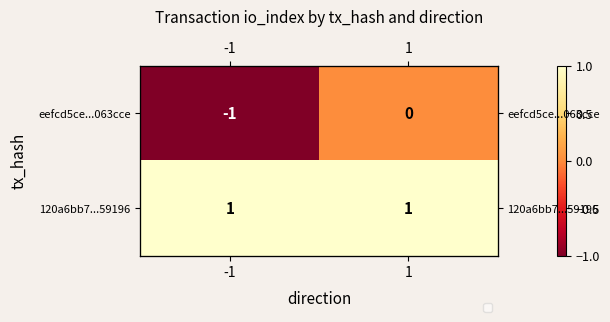

What is the smallest value displayed?

-1